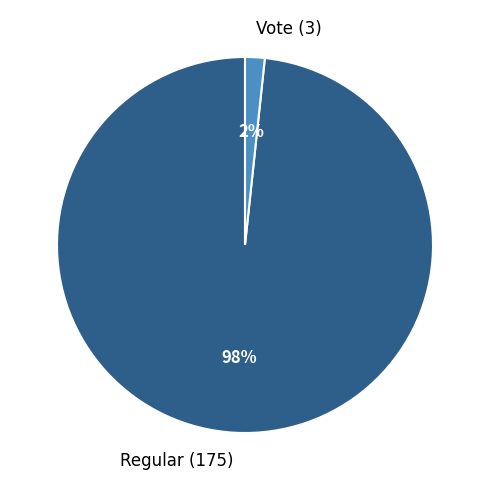

How many segments does this pie chart have?

2